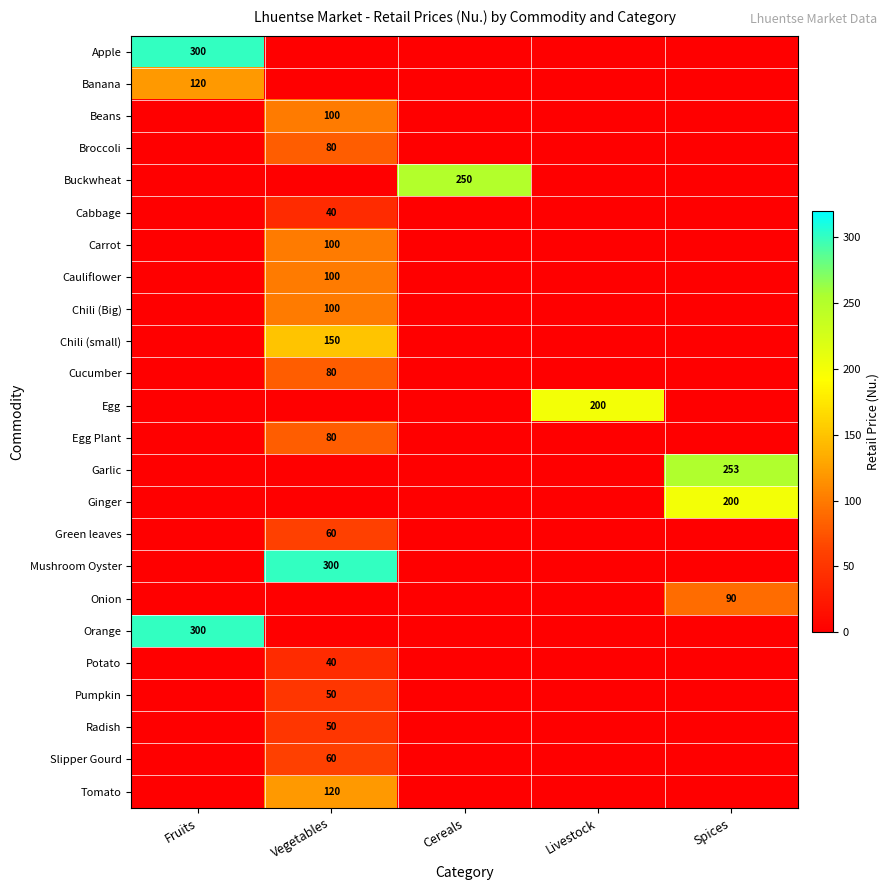

The Chili (Big) series shows 100 at Vegetables. True or false?

True